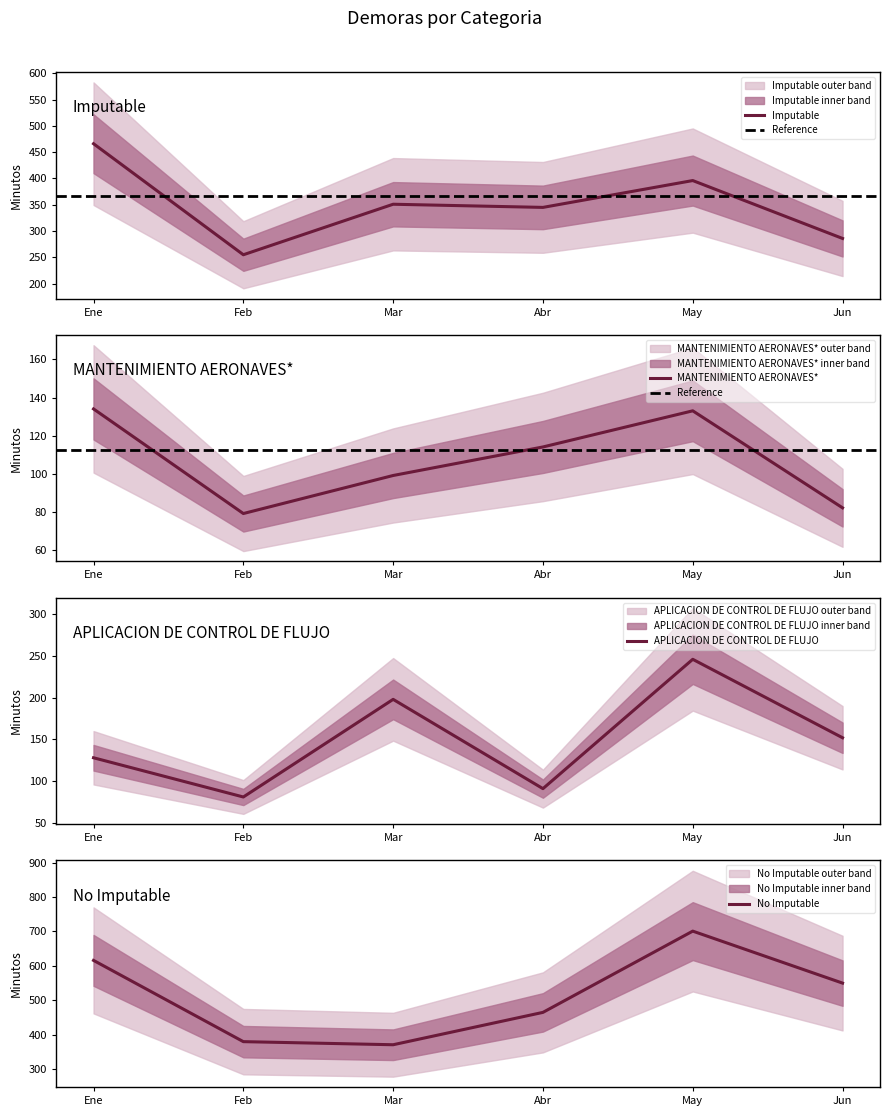

What position from the left is Abr?

4